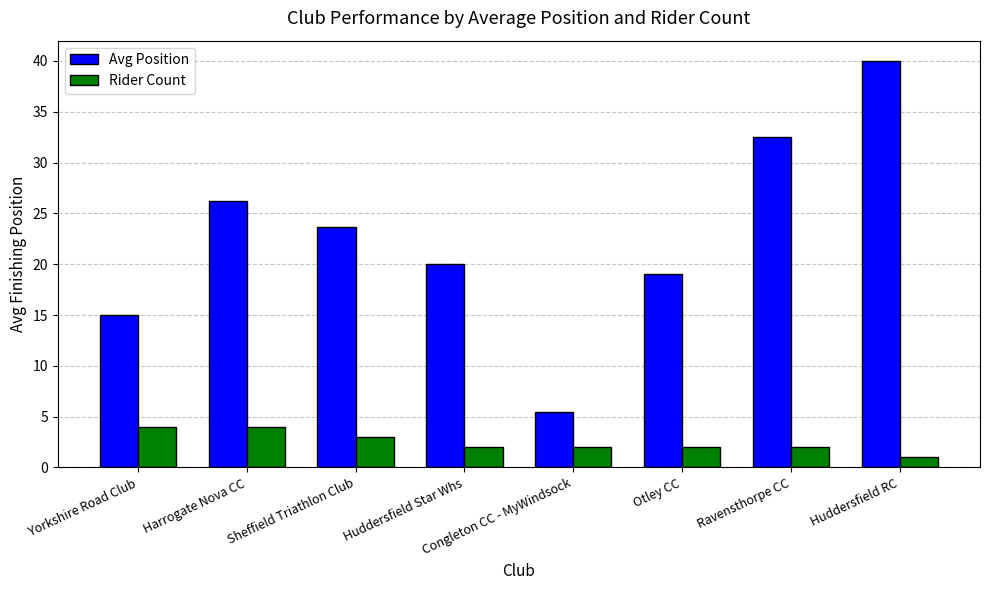

What are all the series names shown in the legend?

Avg Position, Rider Count